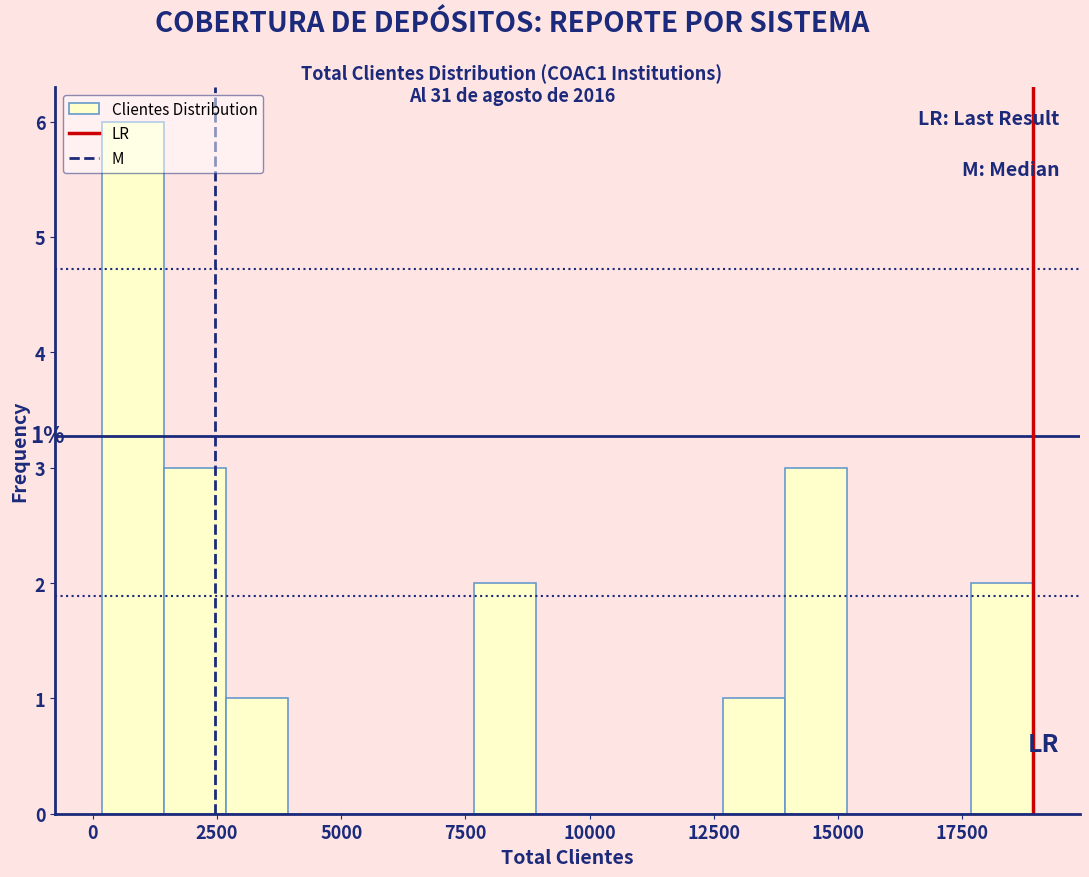

Read against the x-axis, roughly where is the centre of the tallest bar?

1000